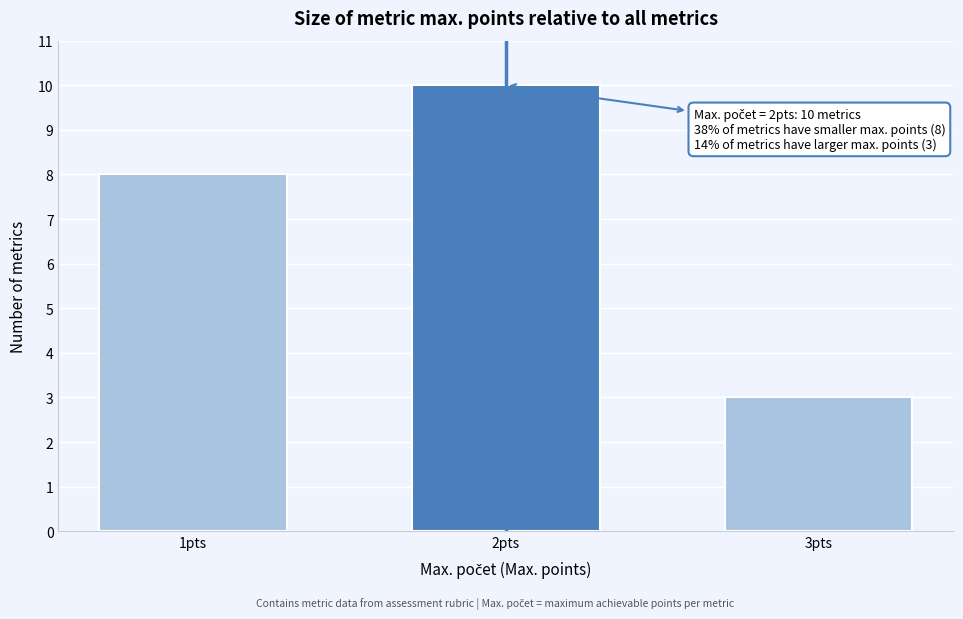

Reading left to right, what are all the values shown in this chart?

1pts=8	2pts=10	3pts=3